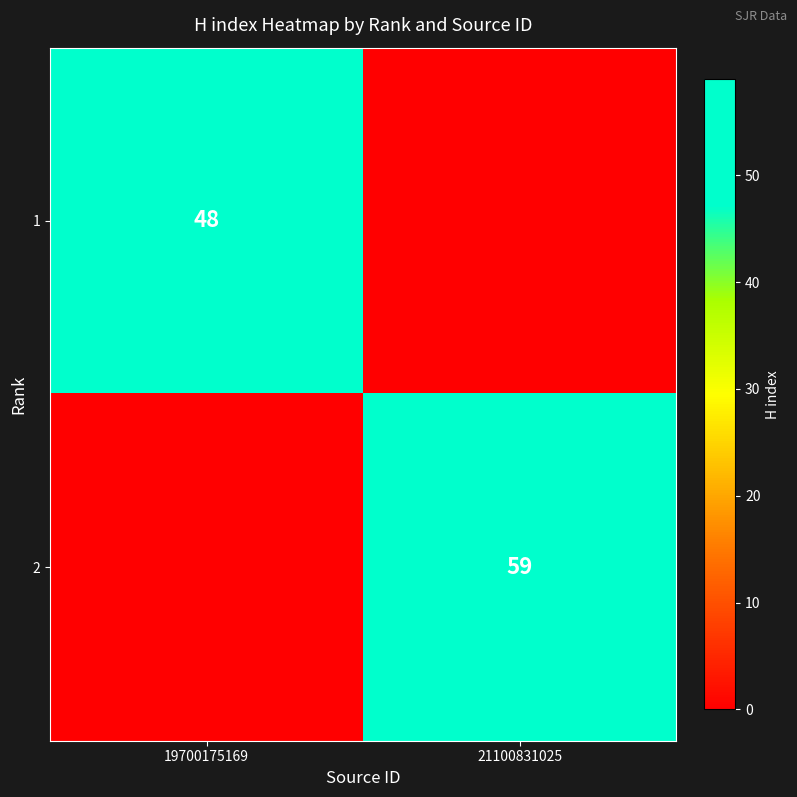

The value of 2 at 21100831025 is 83. True or false?

False